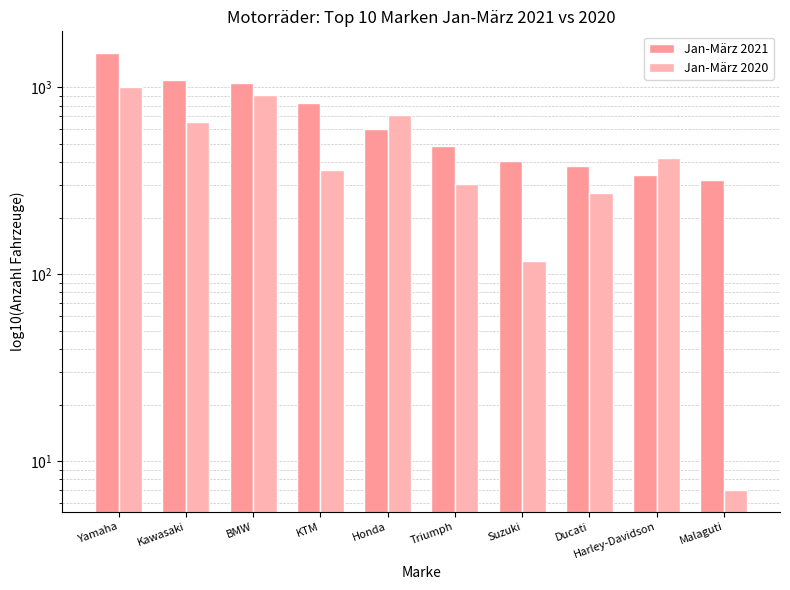

Is it true that Jan-März 2020 equals 306 at Triumph?

True